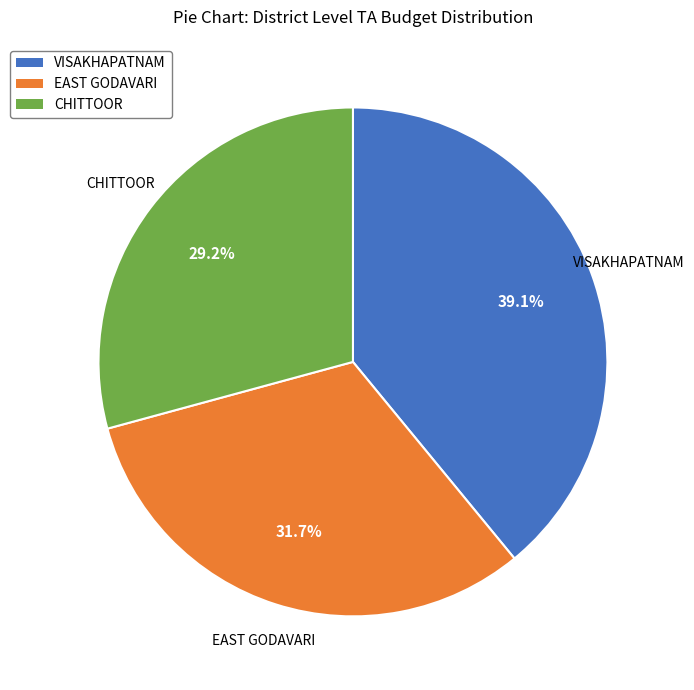

Do CHITTOOR and VISAKHAPATNAM together represent more than half of the pie?

Yes